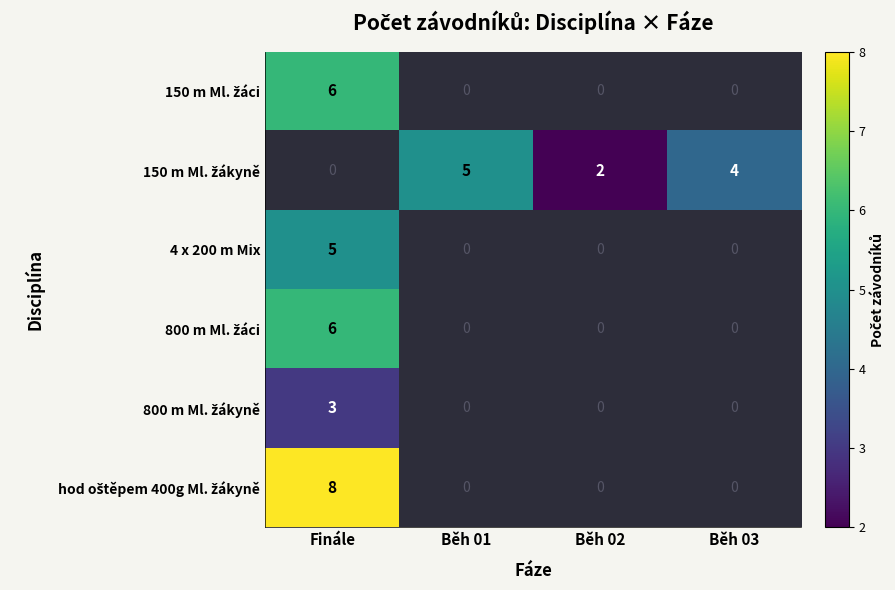

Is it true that 4 x 200 m Mix equals 5 at Finále?

True